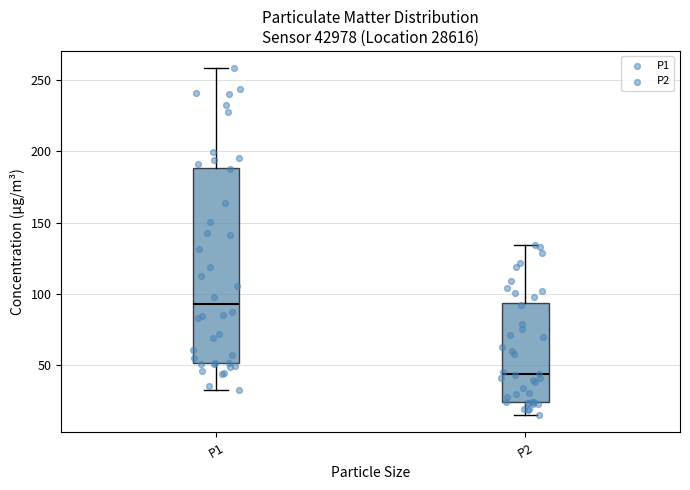

Which box has the lowest median line?

P2